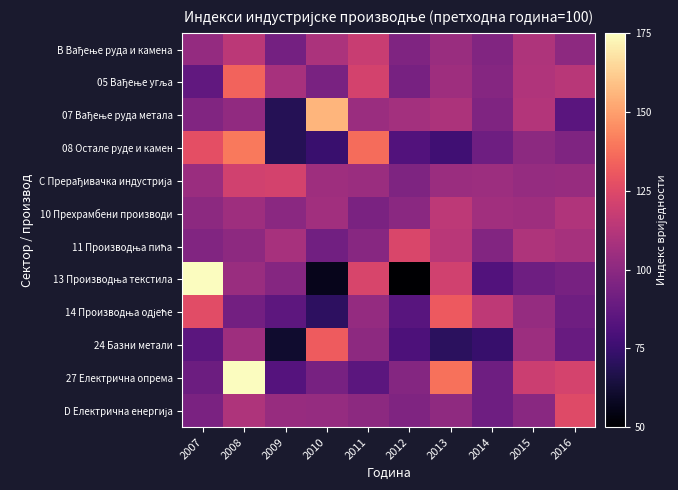

Which category has the lowest value across all series?

2012